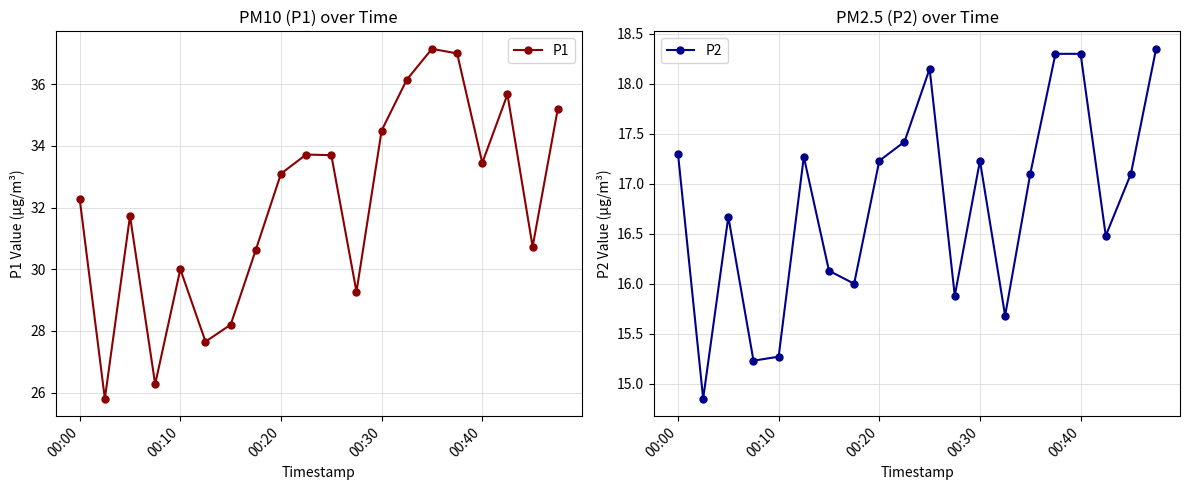

How many interior local valleys does the P1 series have?

6